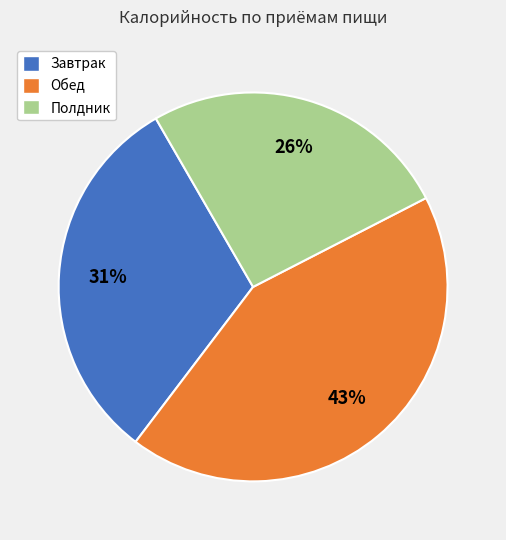

Do Завтрак and Обед together represent more than half of the pie?

Yes